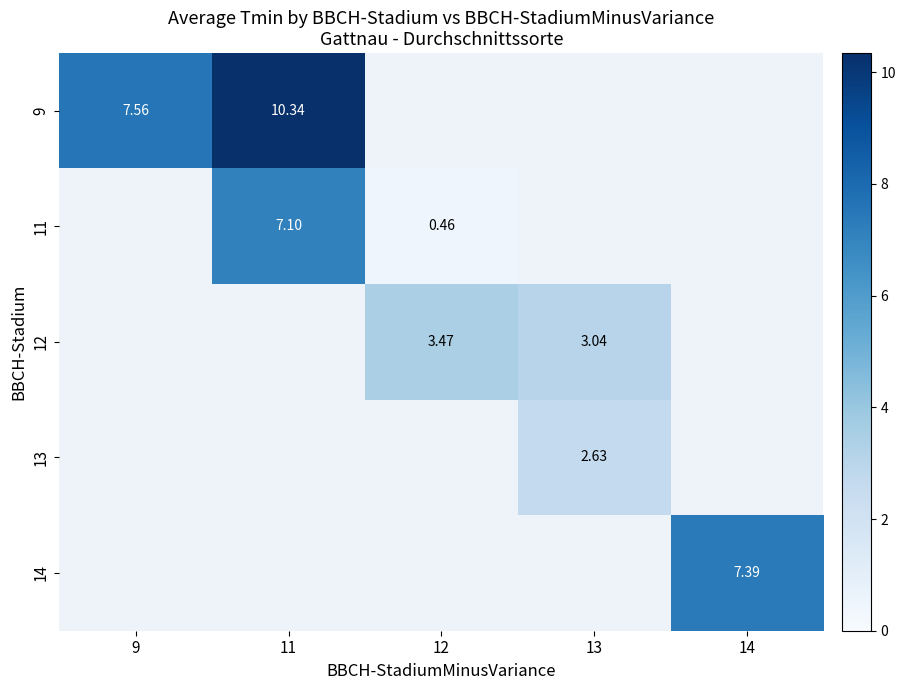

How many positive values does the 13 series have?

1